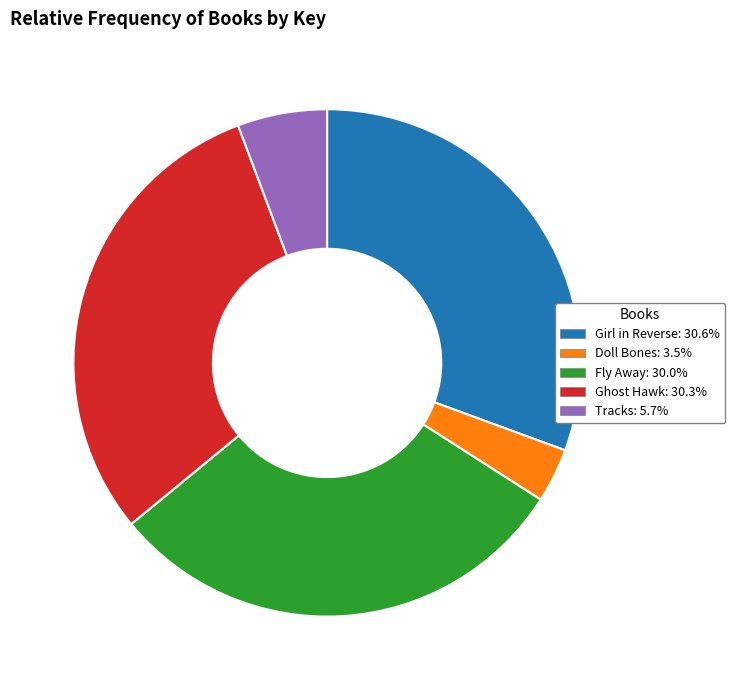

Which category has the smallest portion of the pie?

Doll Bones